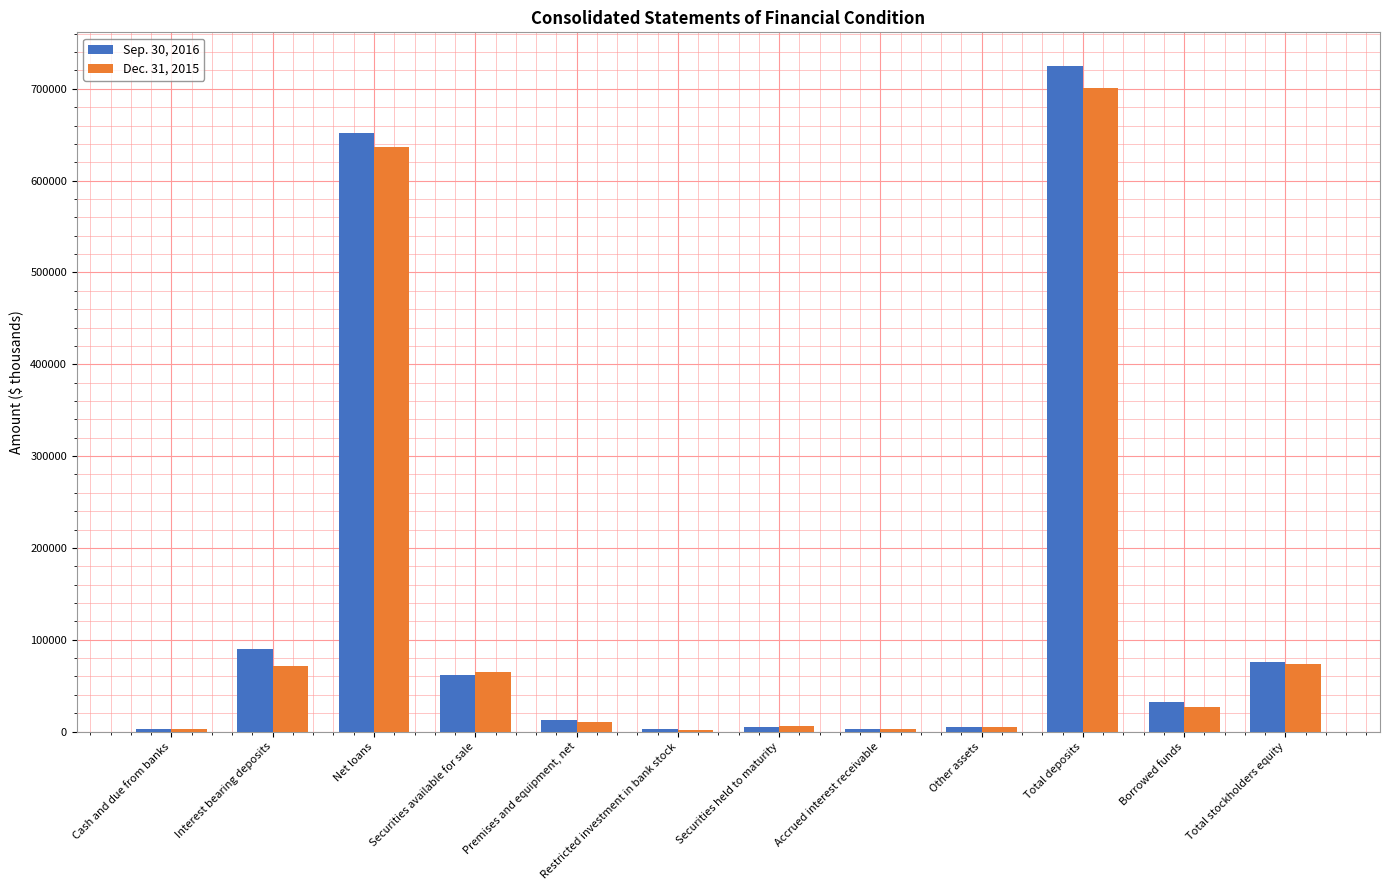

The value of Sep. 30, 2016 at Interest bearing deposits is 89690. True or false?

True